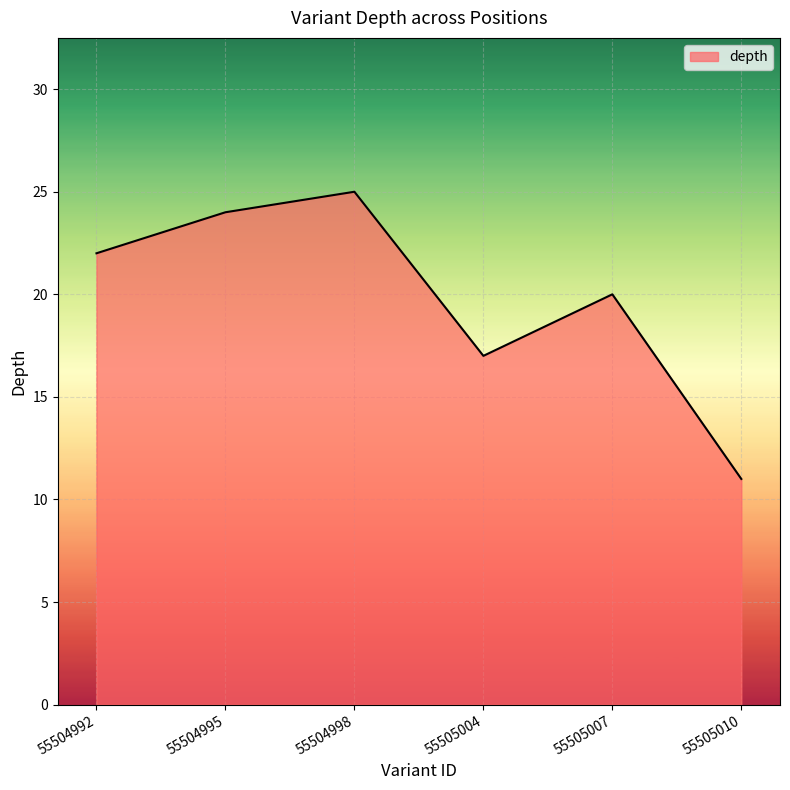

Where is the data nearest to the value 18?

55505004